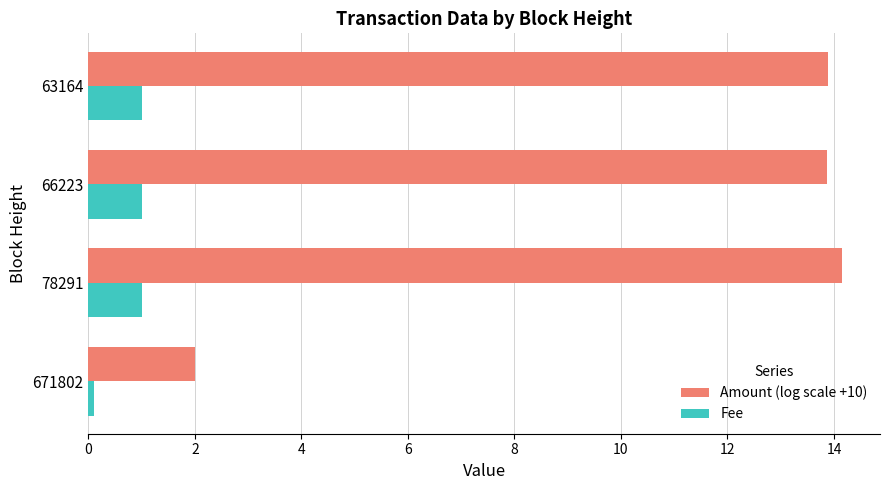

List the series in order of their peak value, lowest first.

Fee, Amount (log scale +10)